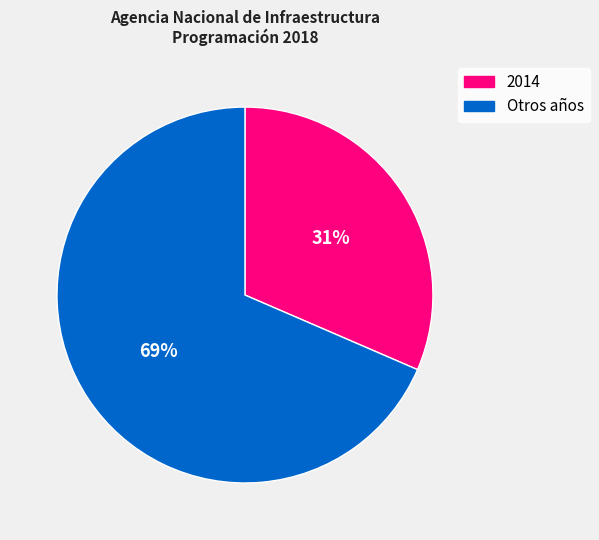

Does any single category account for the majority?

Yes